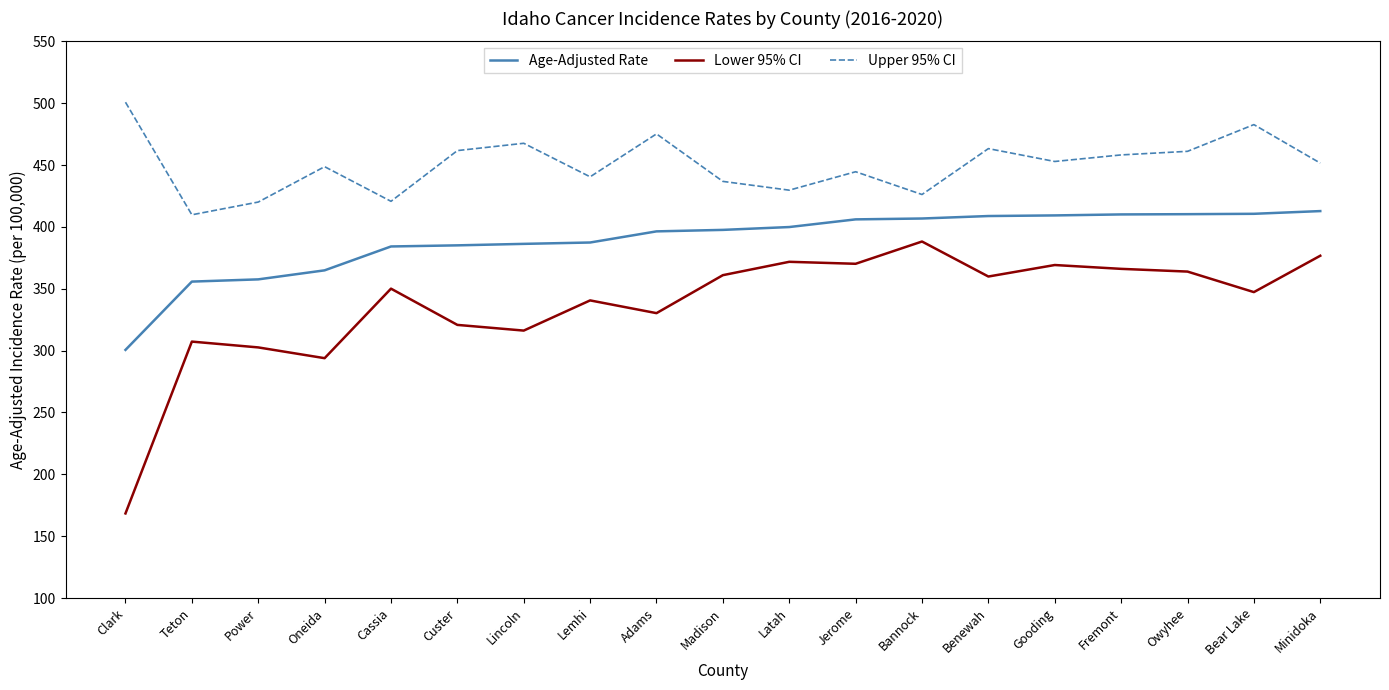

What is the difference between the Age-Adjusted Rate values at Clark and Custer?

84.5